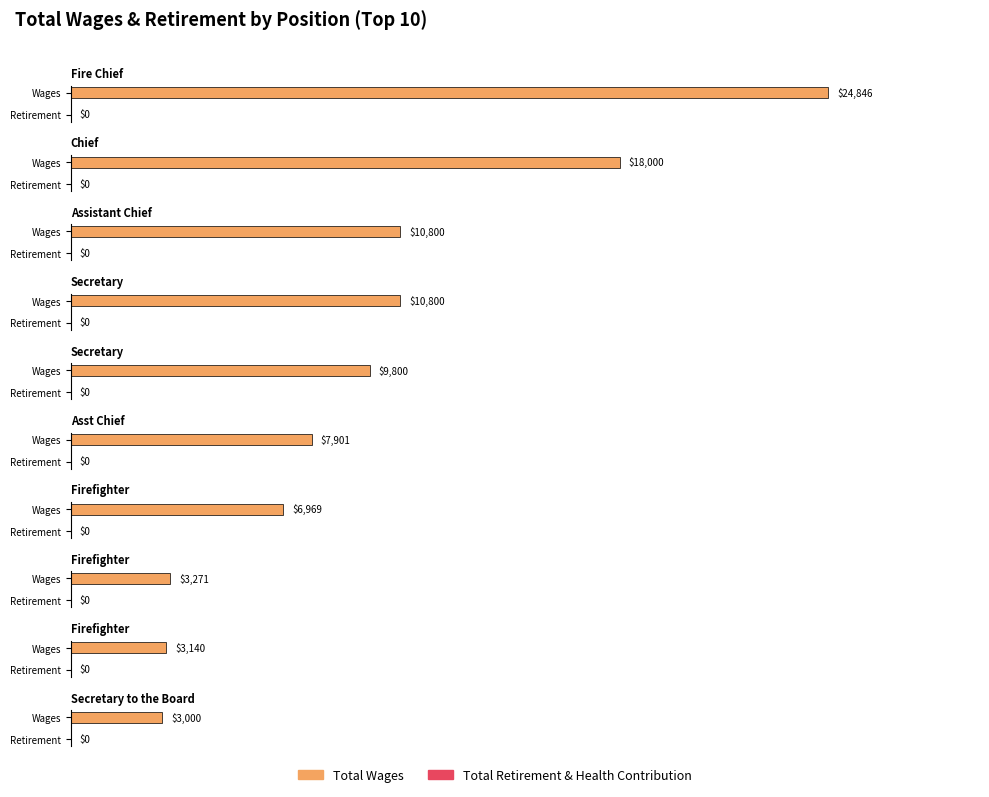

List the series in order of their peak value, highest first.

Total Wages, Total Retirement & Health Contribution